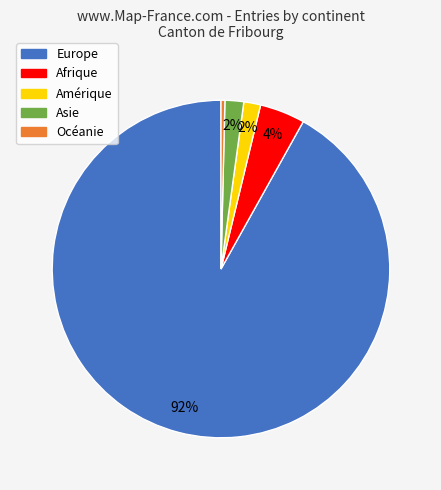

Which slice represents more than half of the pie?

Europe